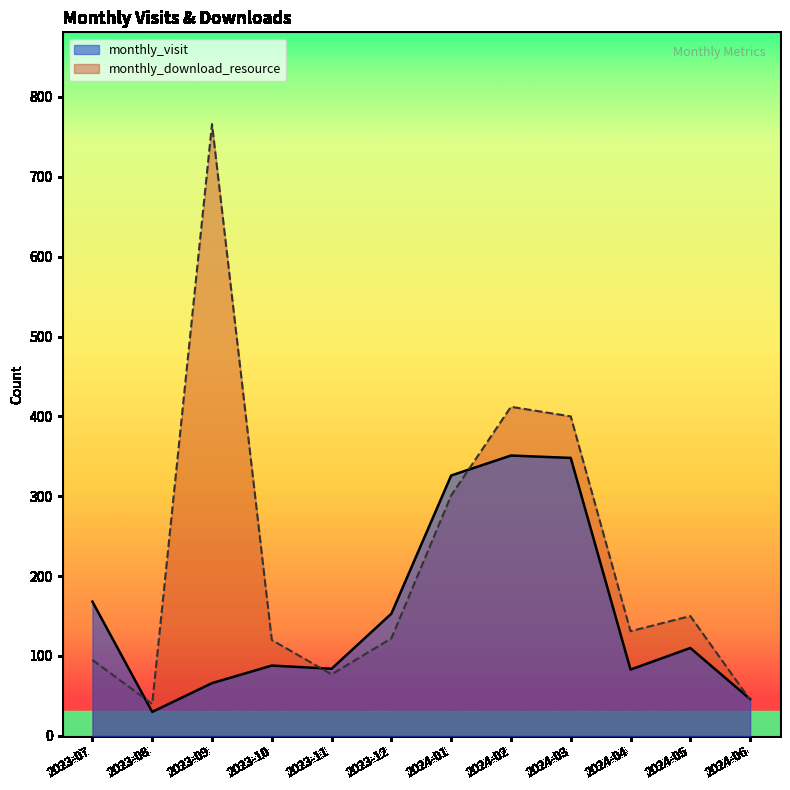

Reading left to right, what are all the values shown in this chart?

monthly_visit: 168	30	66	88	84	153	326	351	348	83	110	46
monthly_download_resource: 95	40	766	120	77	122	301	412	400	131	150	45